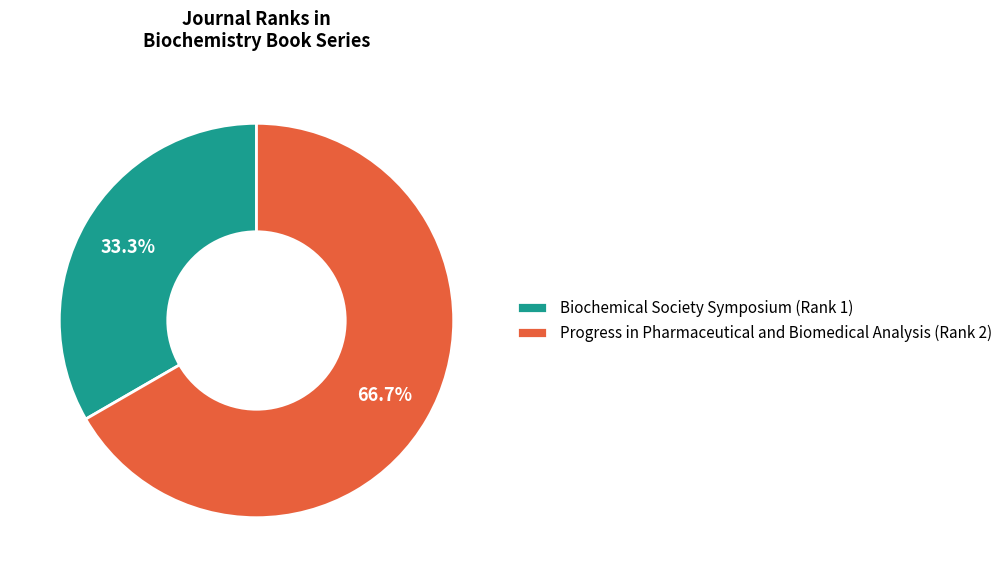

What is the total percentage of Biochemical Society Symposium (Rank 1) and Progress in Pharmaceutical and Biomedical Analysis (Rank 2)?

100.0%